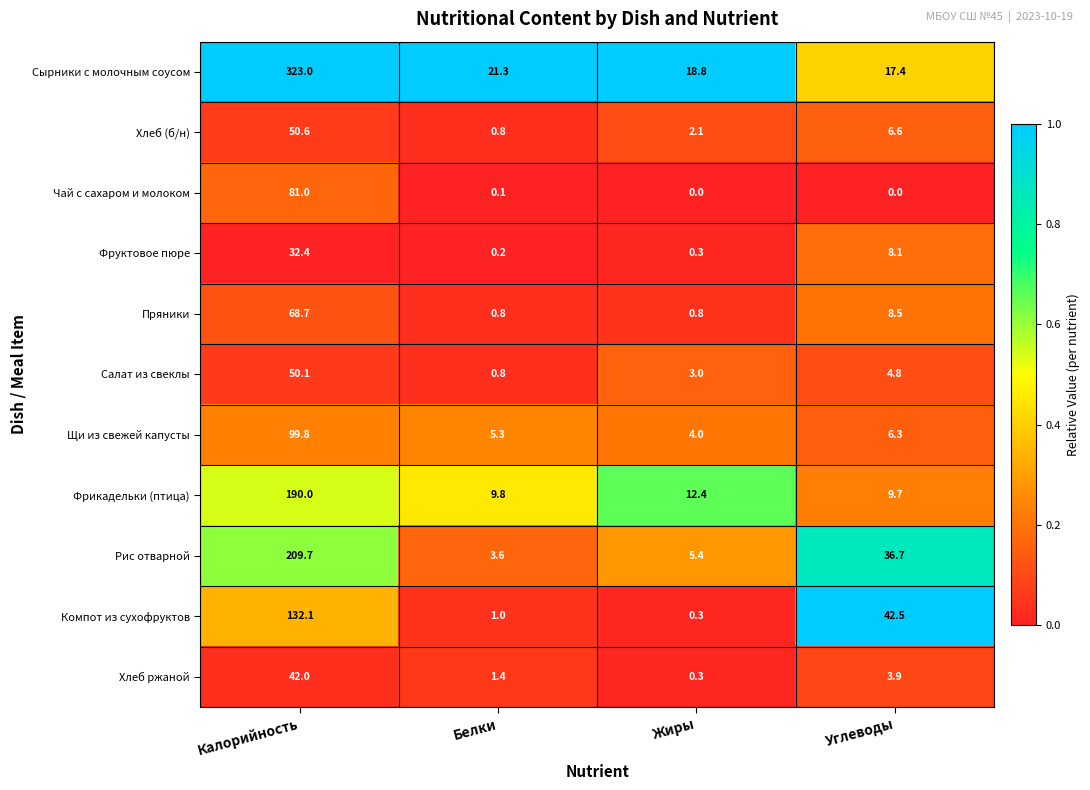

How many series are shown in this chart?

11